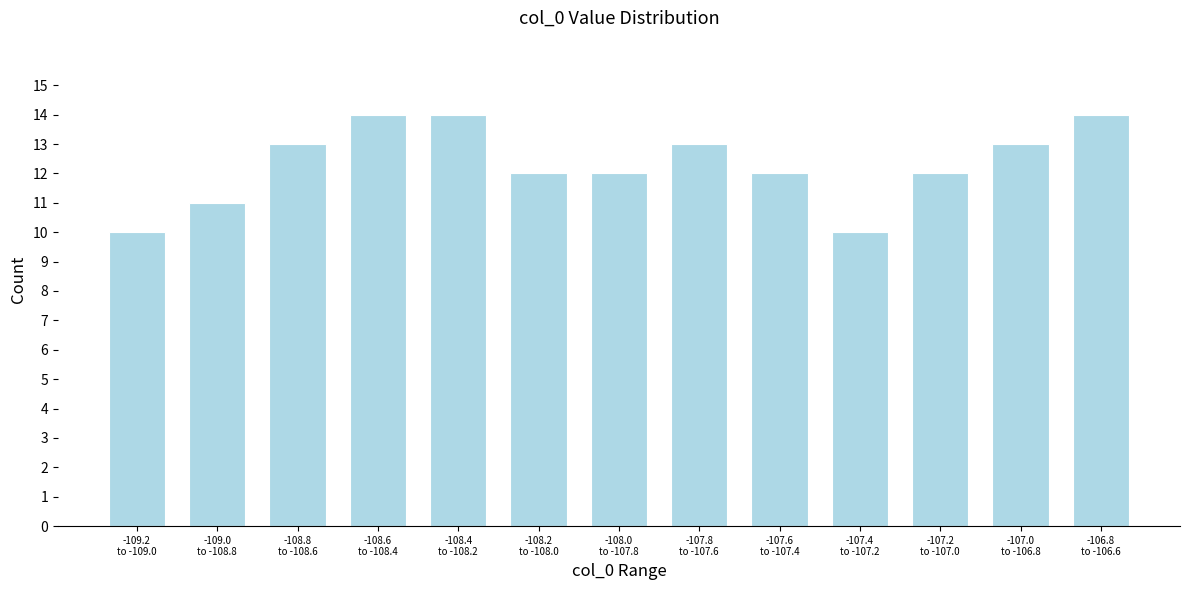

Reading left to right, what are all the values shown in this chart?

10	11	13	14	14	12	12	13	12	10	12	13	14